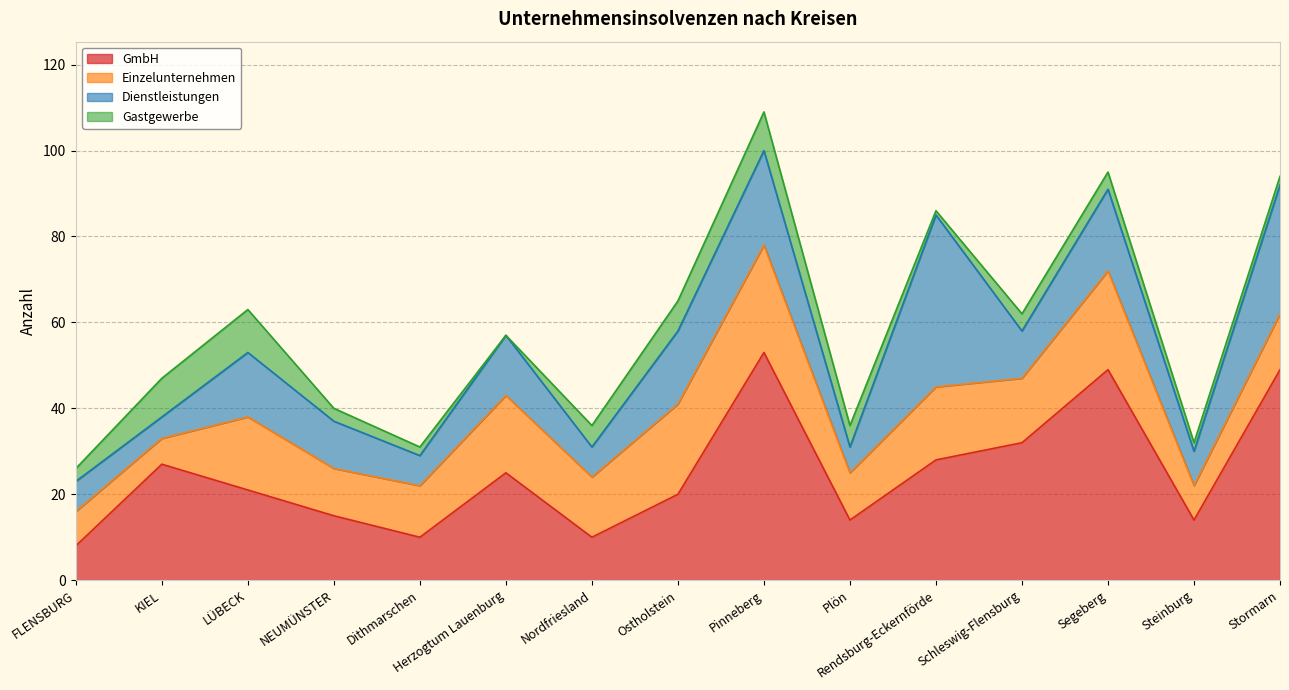

Which series has the largest range (max minus min)?

GmbH